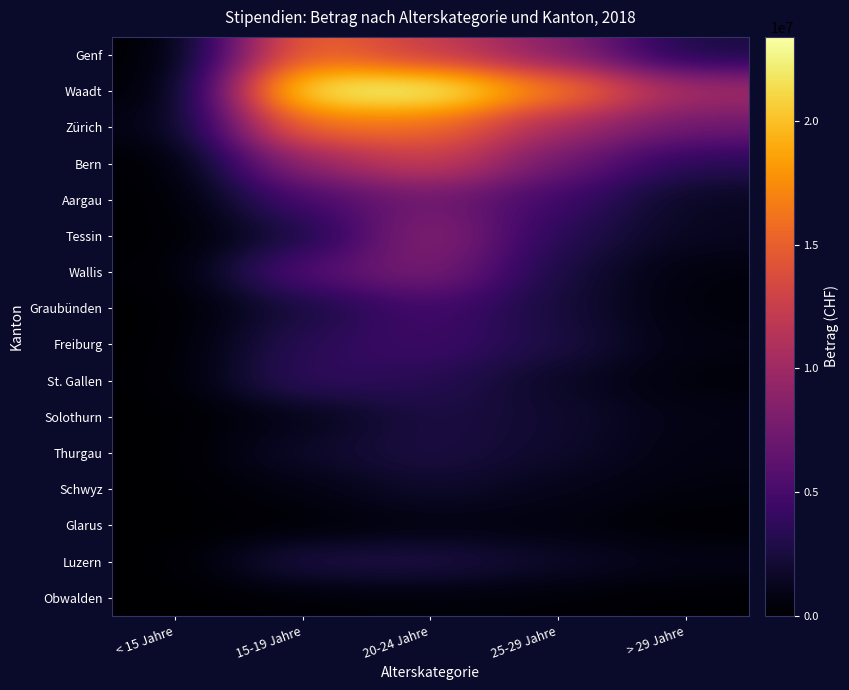

Count the number of categories in the chart.

5